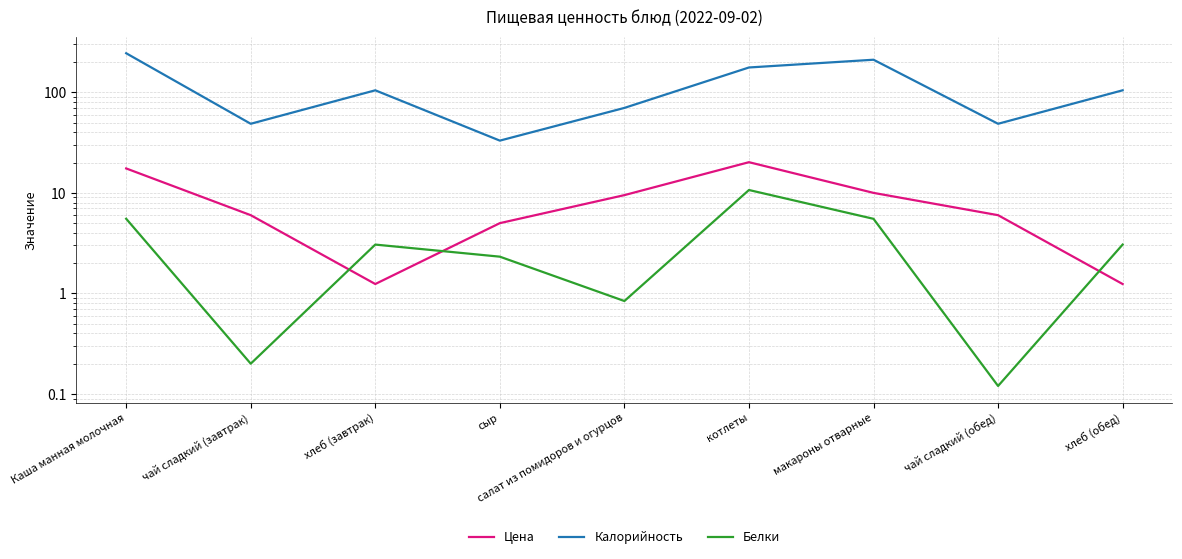

What are all the series names shown in the legend?

Цена, Калорийность, Белки